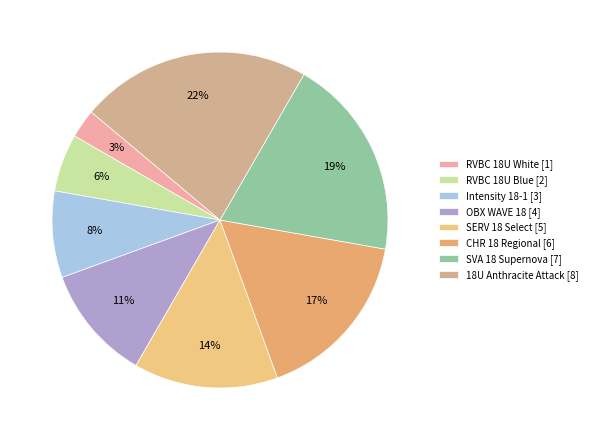

How many slices are in this pie chart?

8